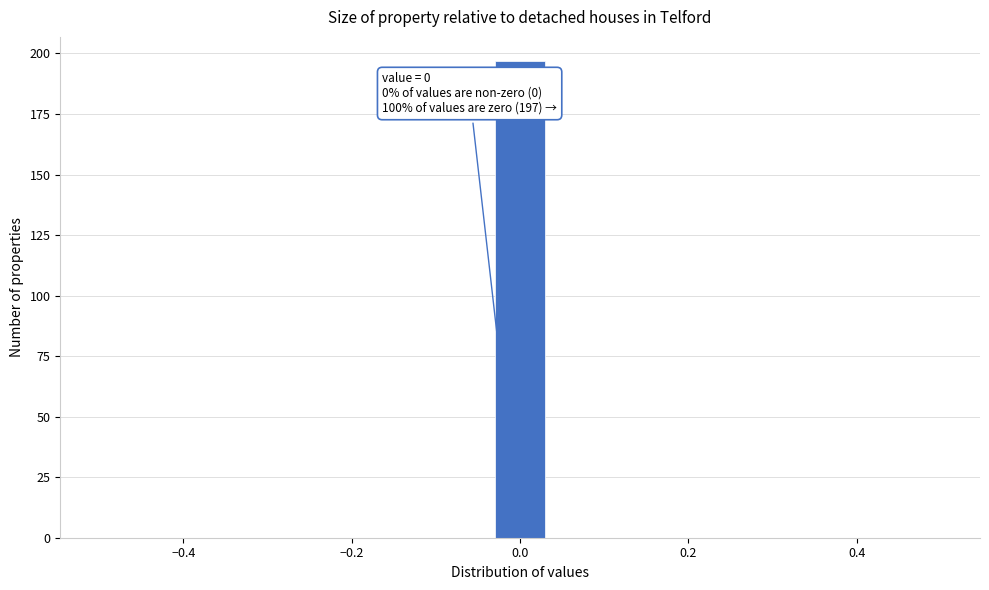

Read against the x-axis, roughly where is the centre of the tallest bar?

0.00